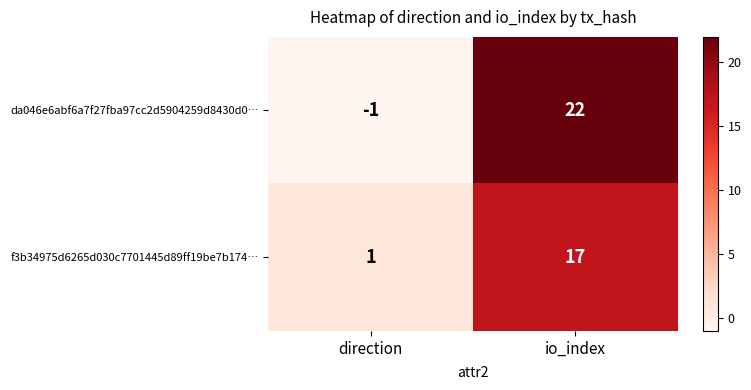

Which series has the largest total across all categories?

da046e6abf6a7f27fba97cc2d5904259d8430d0…